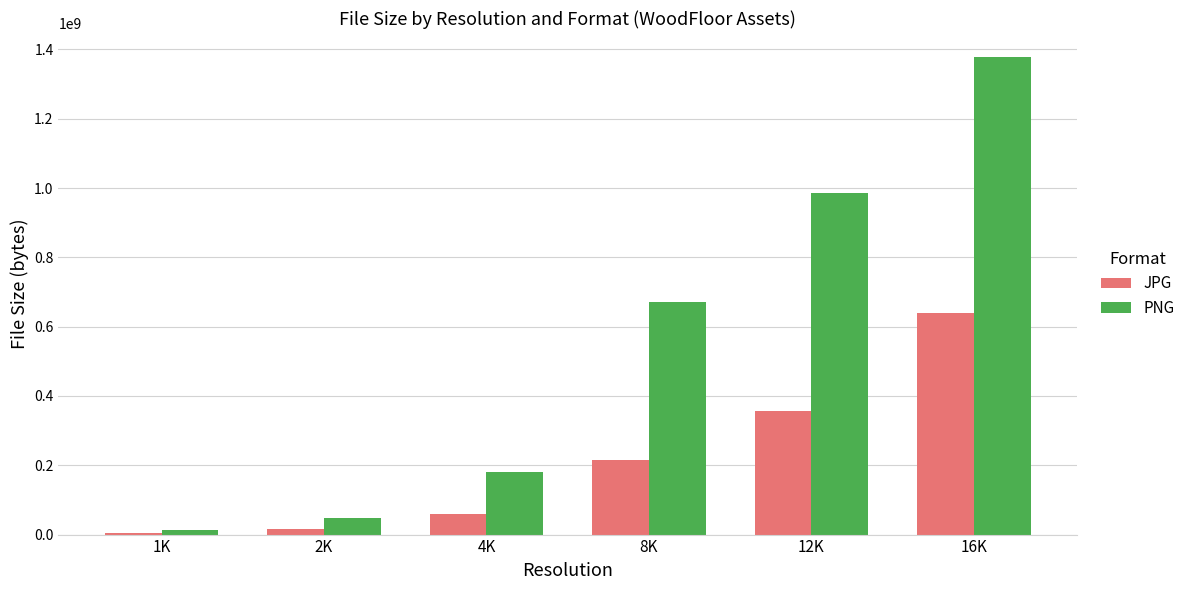

What is the total value across all series at 1K?

17523419